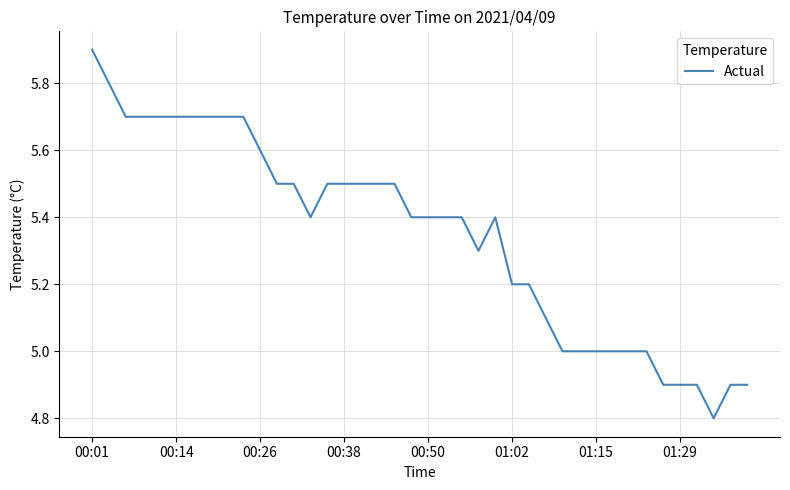

What is the minimum value shown in the chart?

4.8